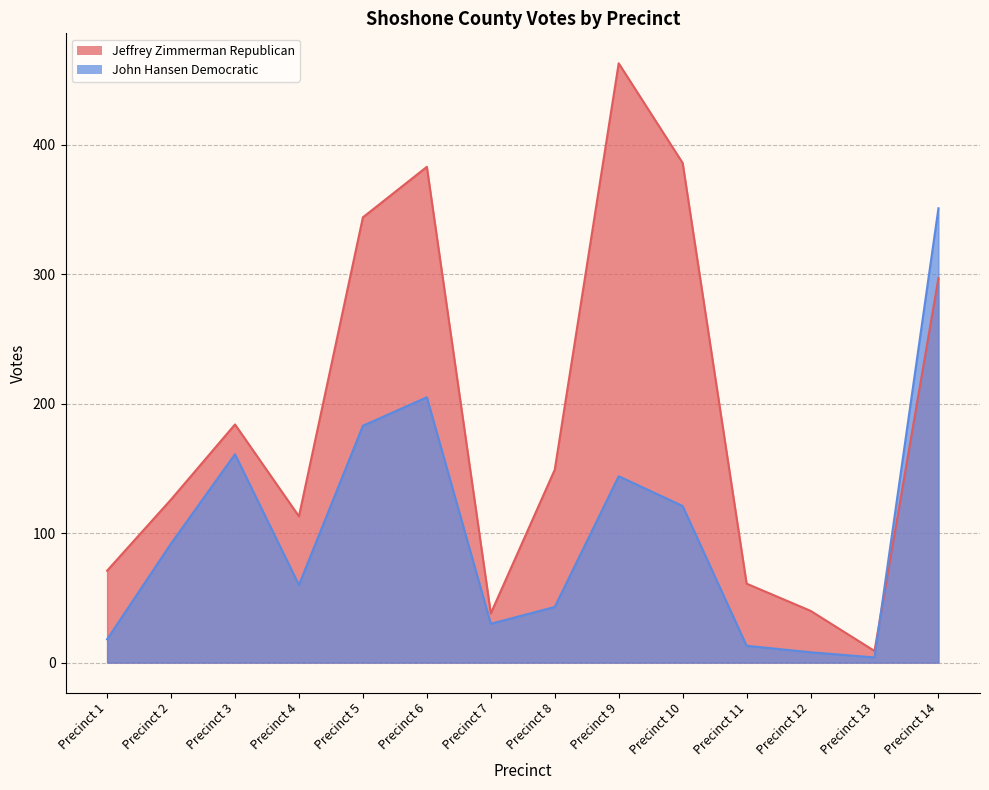

Reading left to right, what are all the values shown in this chart?

Jeffrey Zimmerman Republican: Precinct 1=71	Precinct 2=126	Precinct 3=184	Precinct 4=113	Precinct 5=344	Precinct 6=383	Precinct 7=38	Precinct 8=149	Precinct 9=463	Precinct 10=386	Precinct 11=61	Precinct 12=40	Precinct 13=9	Precinct 14=297
John Hansen Democratic: Precinct 1=18	Precinct 2=92	Precinct 3=161	Precinct 4=60	Precinct 5=183	Precinct 6=205	Precinct 7=30	Precinct 8=43	Precinct 9=144	Precinct 10=121	Precinct 11=13	Precinct 12=8	Precinct 13=4	Precinct 14=351